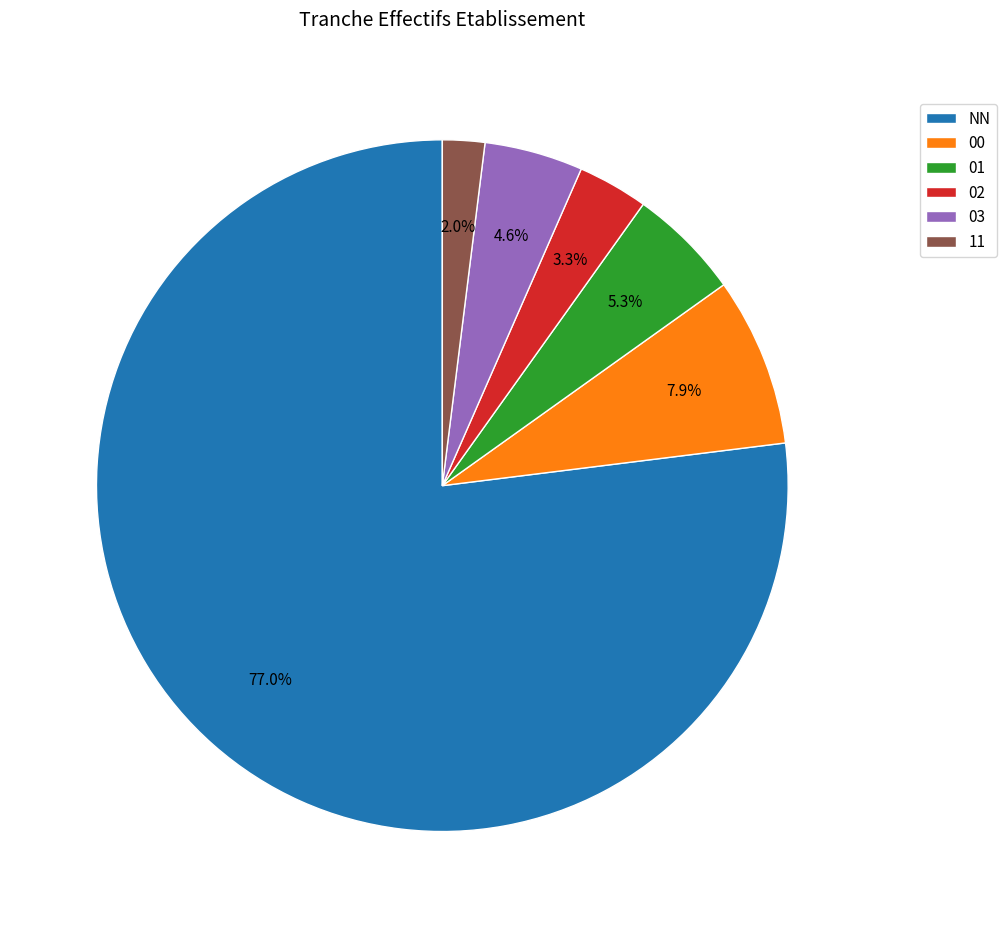

Rank the categories by value from lowest to highest.

11, 02, 03, 01, 00, NN